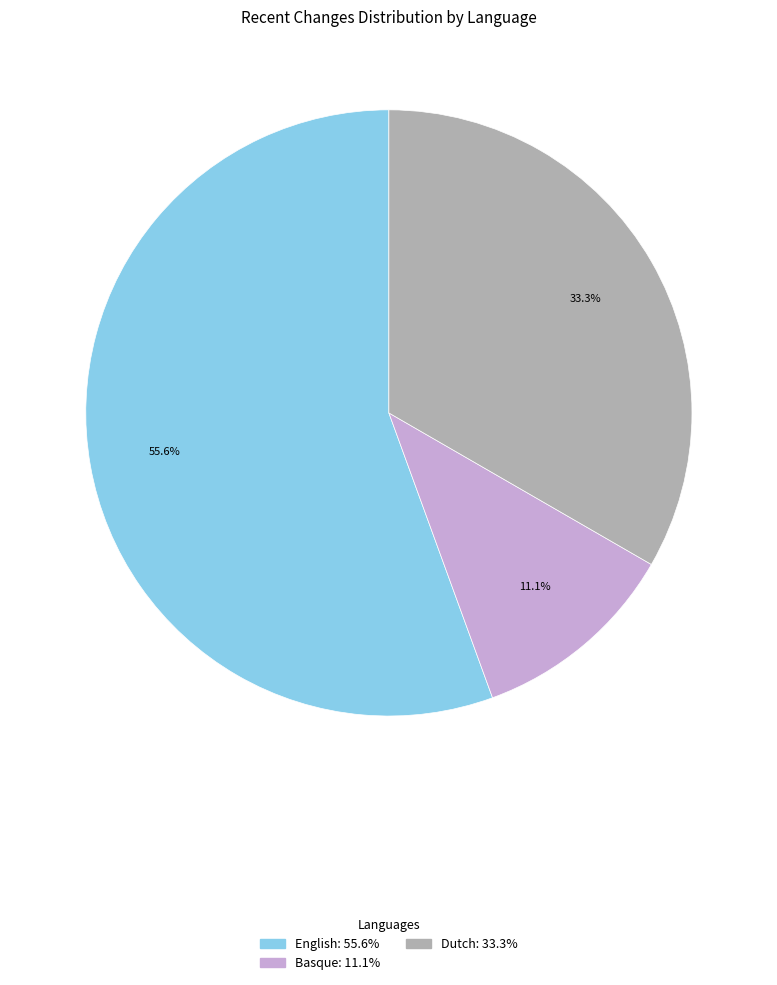

Is there a majority slice in this chart?

Yes